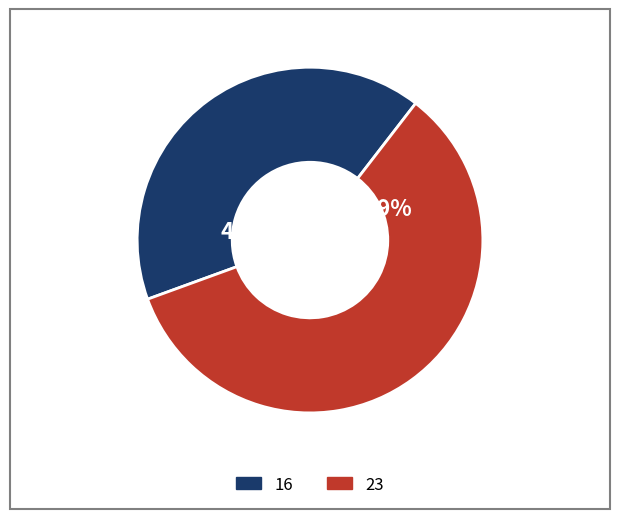

To the nearest percent, what is the difference between the largest and smallest slice percentages?

18%